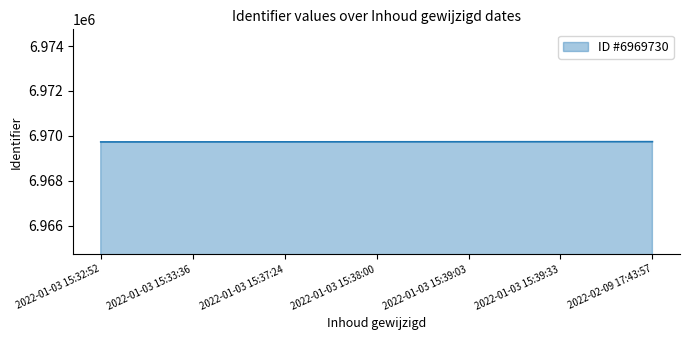

What is the ratio of the value at 2022-01-03 15:32:52 to the value at 2022-01-03 15:37:24?

1.0